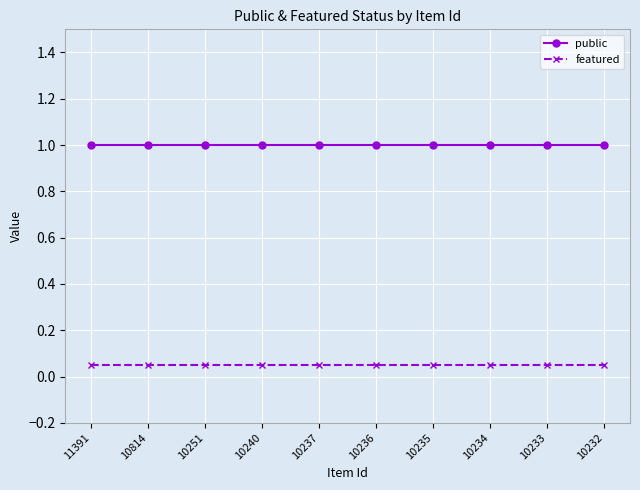

What is the greatest value displayed?

1.0